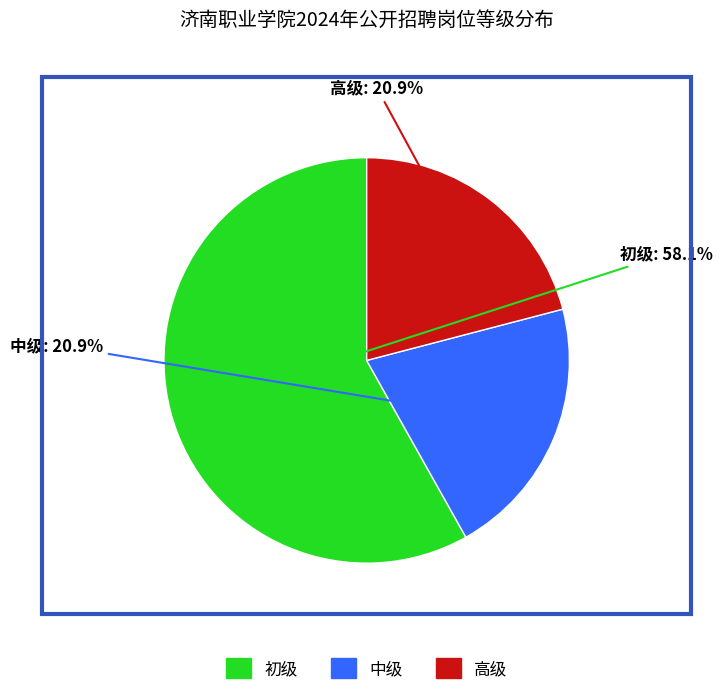

To the nearest percent, what percentage of the pie is 高级?

21%